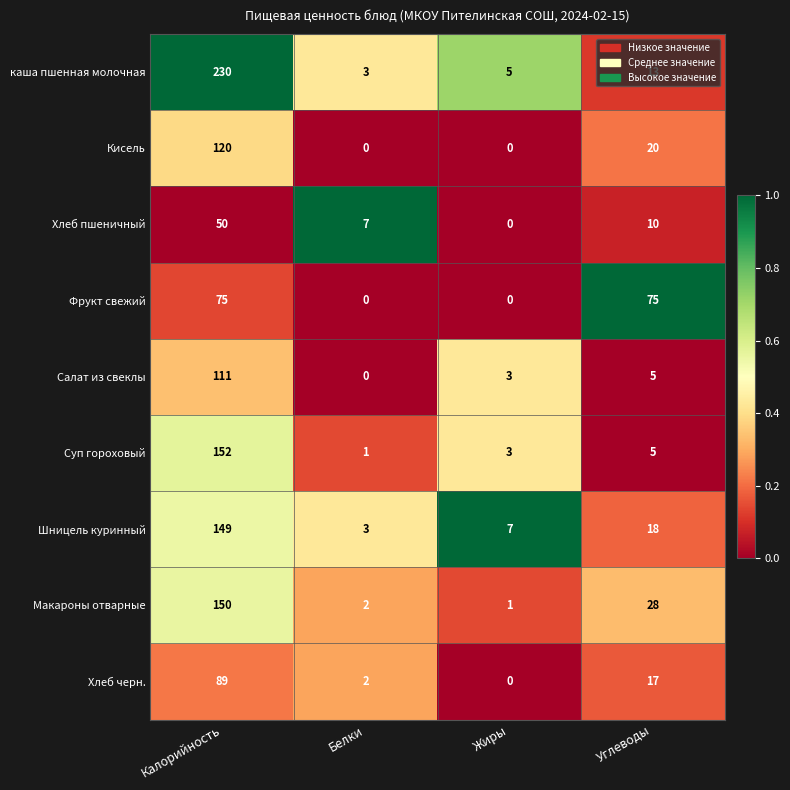

At how many categories does at least one series exceed 0?

4